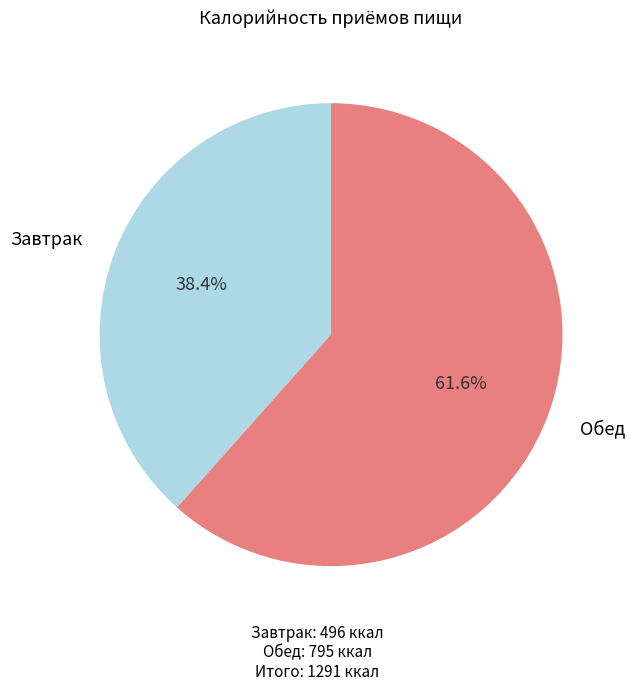

Is there any slice that represents more than half of the pie?

Yes